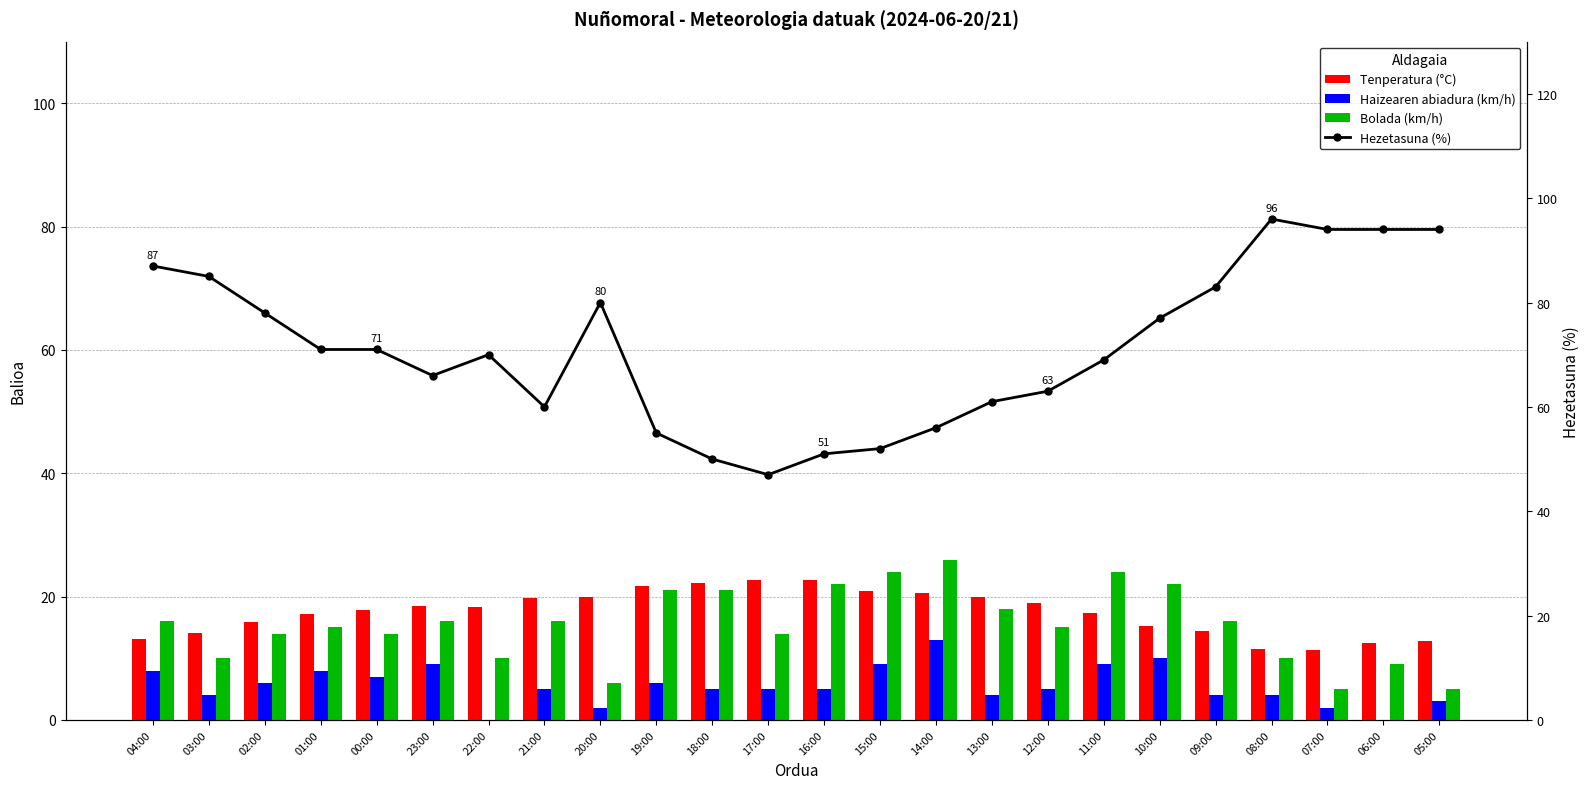

Which series has the largest total across all categories?

Hezetasuna (%)